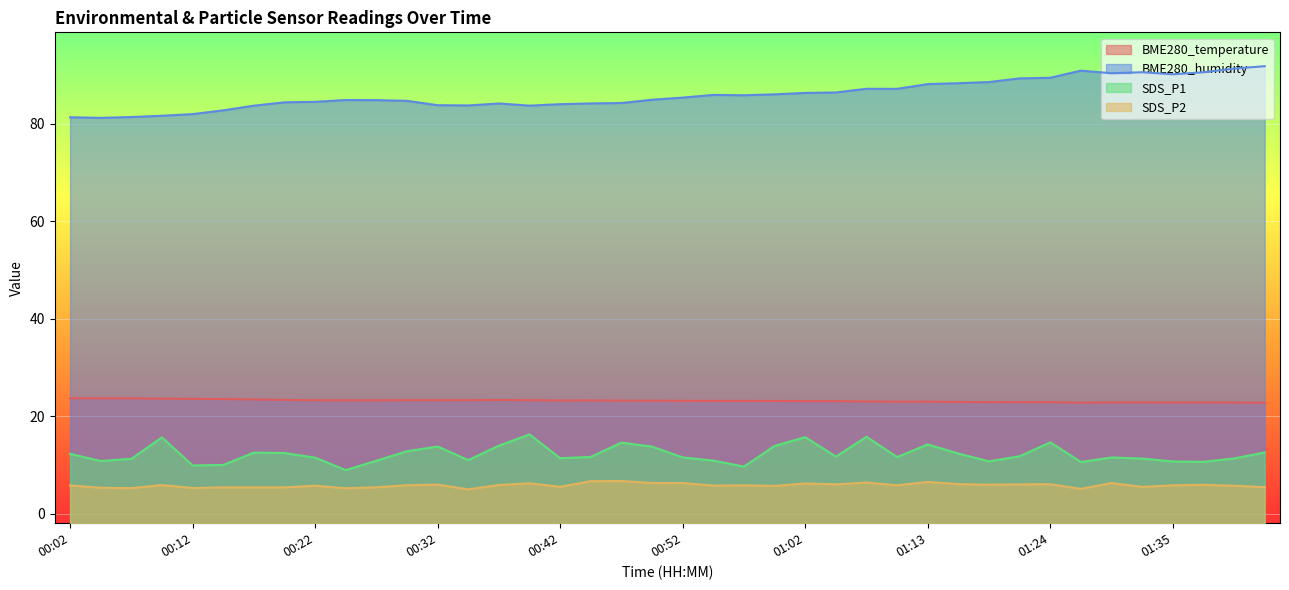

What is the total value across all series at 00:19?

125.6